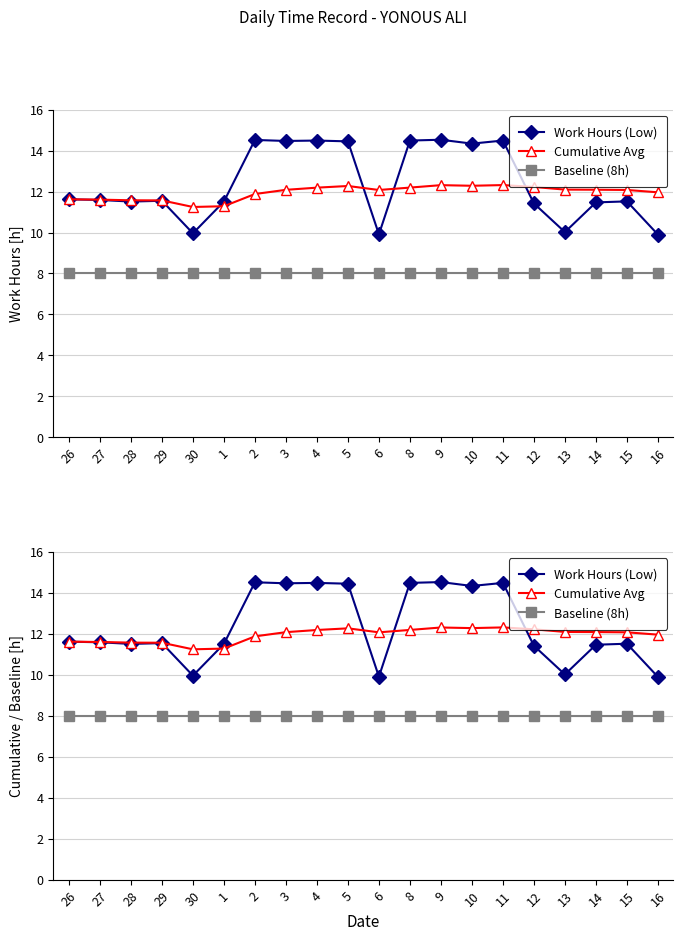

What position from the right is 9?

8